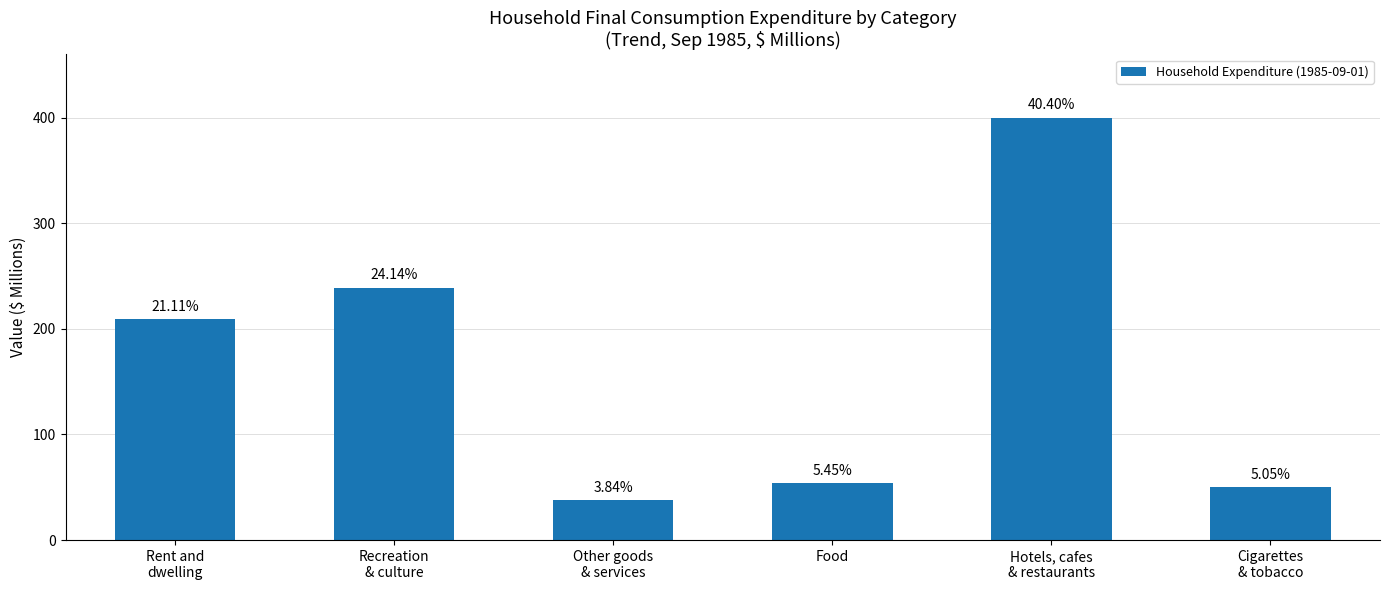

How many bars are there in total?

6